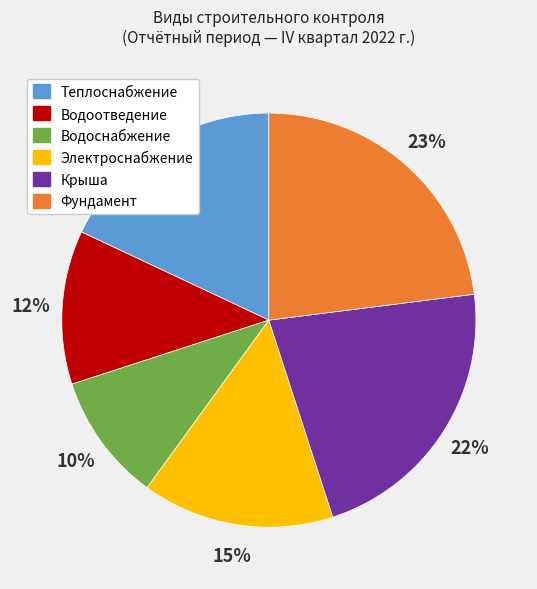

To the nearest percent, what is the average slice percentage?

17%